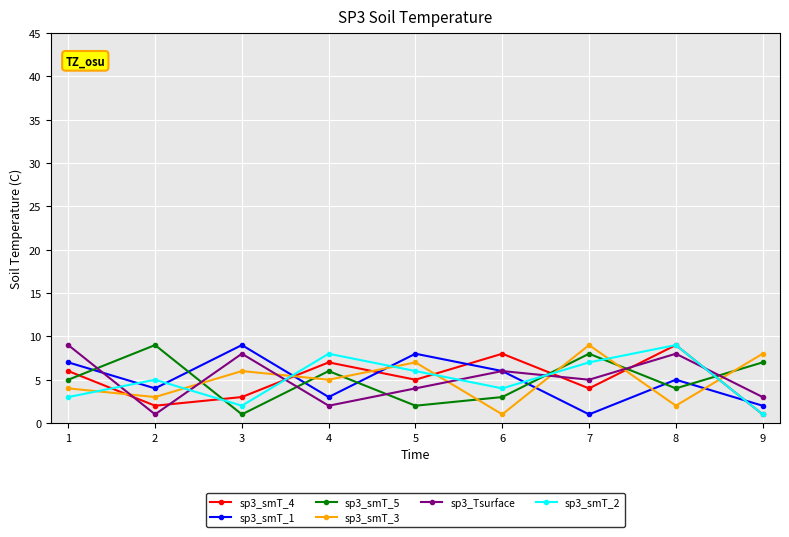

Does the chart display data point markers on the line(s)?

Yes